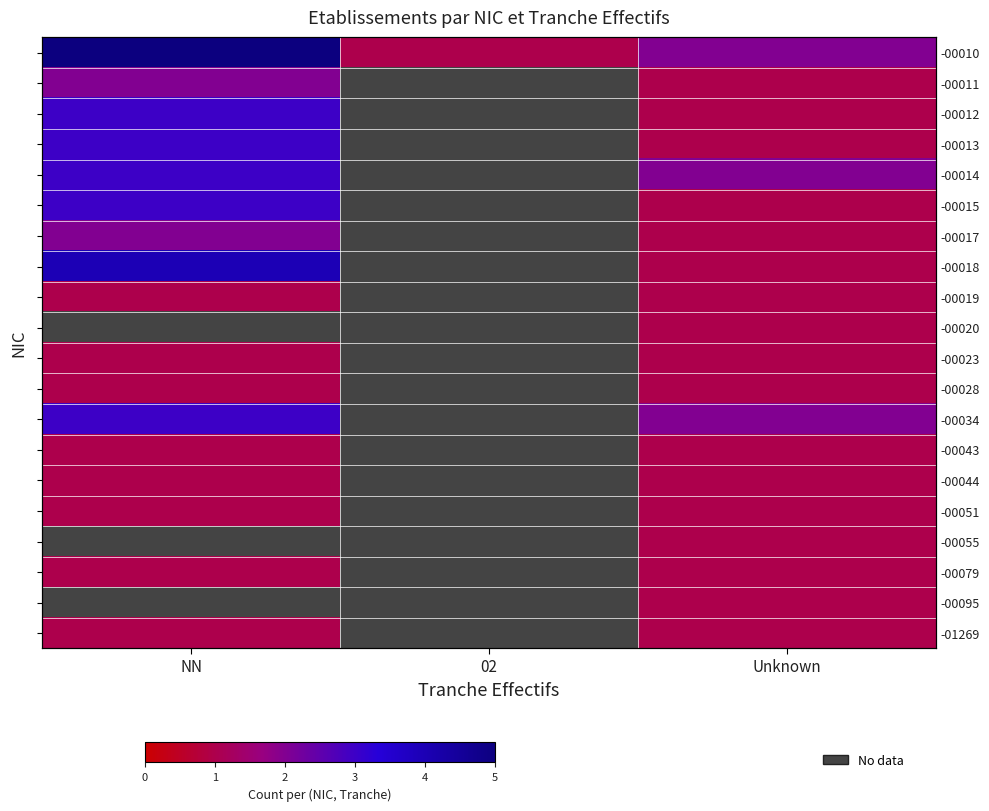

Which category has the highest value across all series?

NN